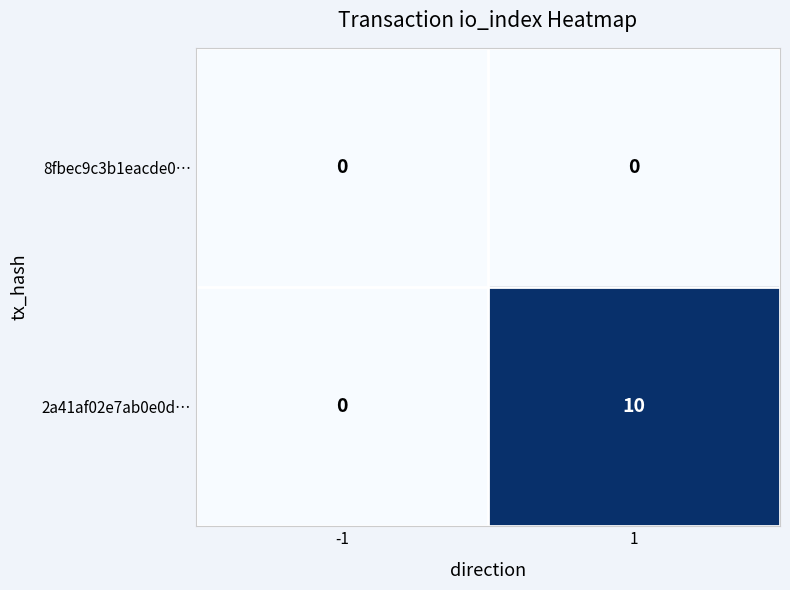

Reading left to right, what are all the values shown in this chart?

8fbec9c3b1eacde0…: 0	0
2a41af02e7ab0e0d…: 0	10